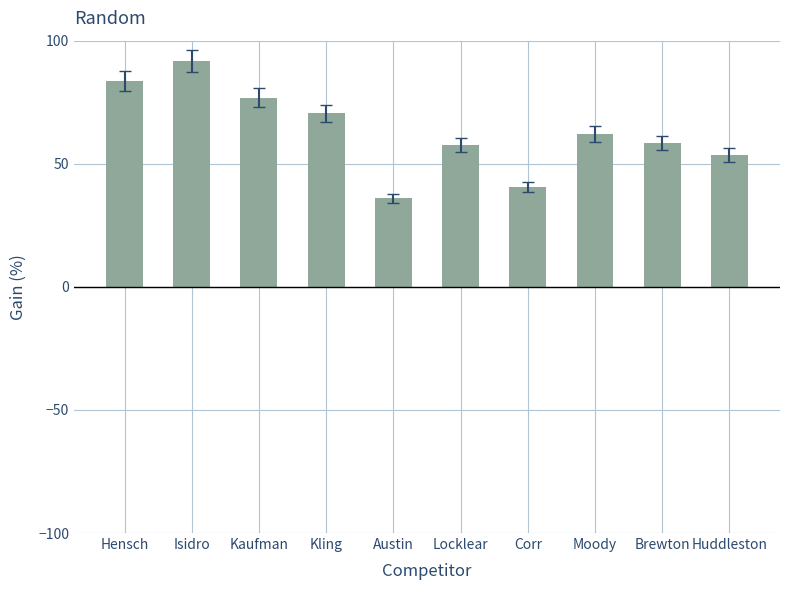

Which category has the highest value across all series?

Isidro